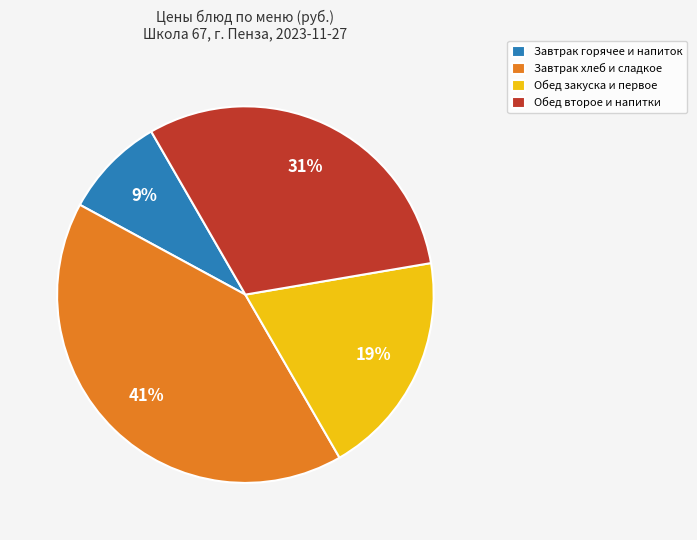

Is it true that Завтрак хлеб и сладкое is 49% of the pie?

False